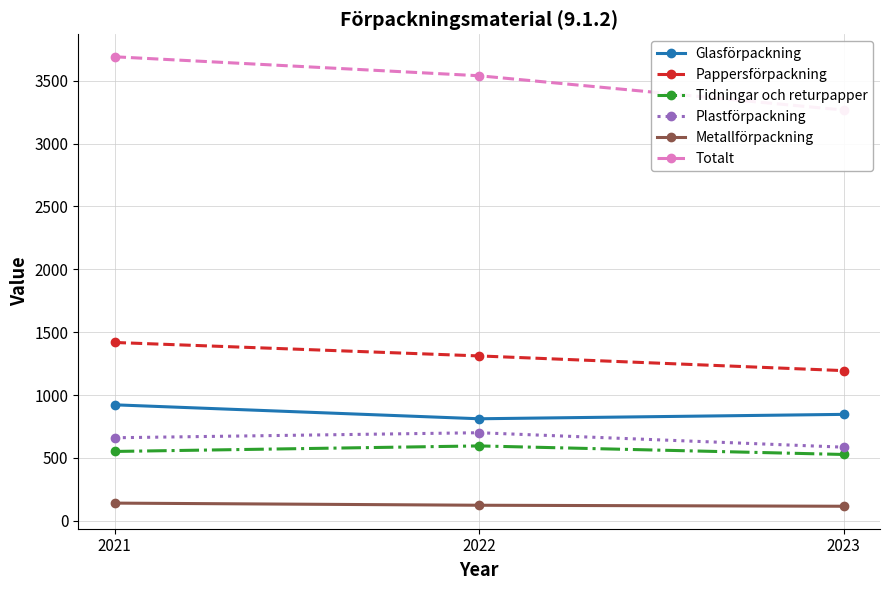

How many data points in Totalt are above 3540?

1